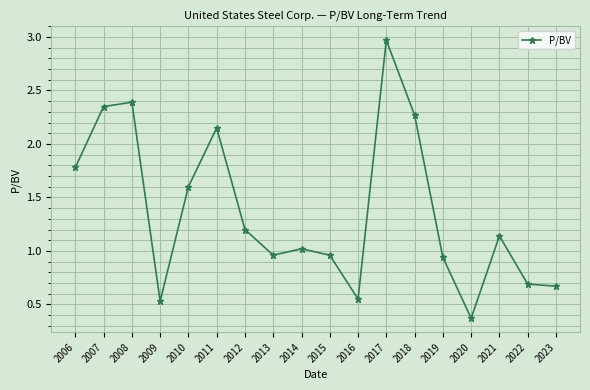

What is the value of the 1st point from the left?

1.8